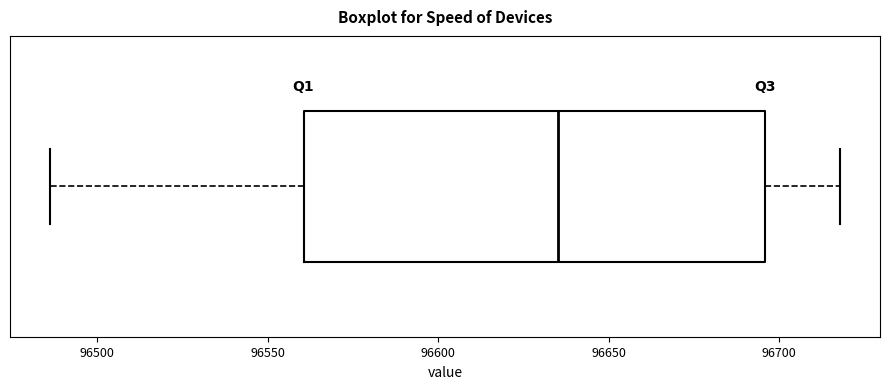

Where does the left whisker of the box end on the x-axis? The values are not printed on the chart, so give them approximately, as read against the axis.

96485